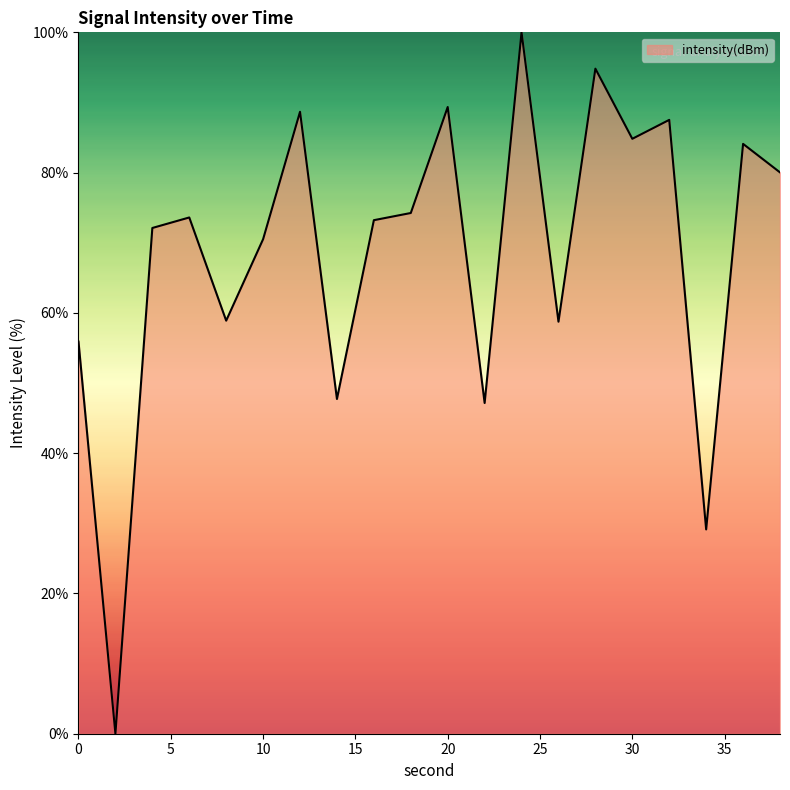

What is the maximum value shown in the chart?

100.0